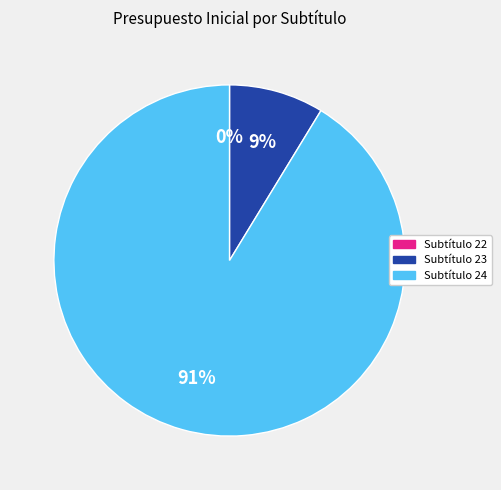

Is the sum of Subtítulo 23 and Subtítulo 24 greater than half?

Yes